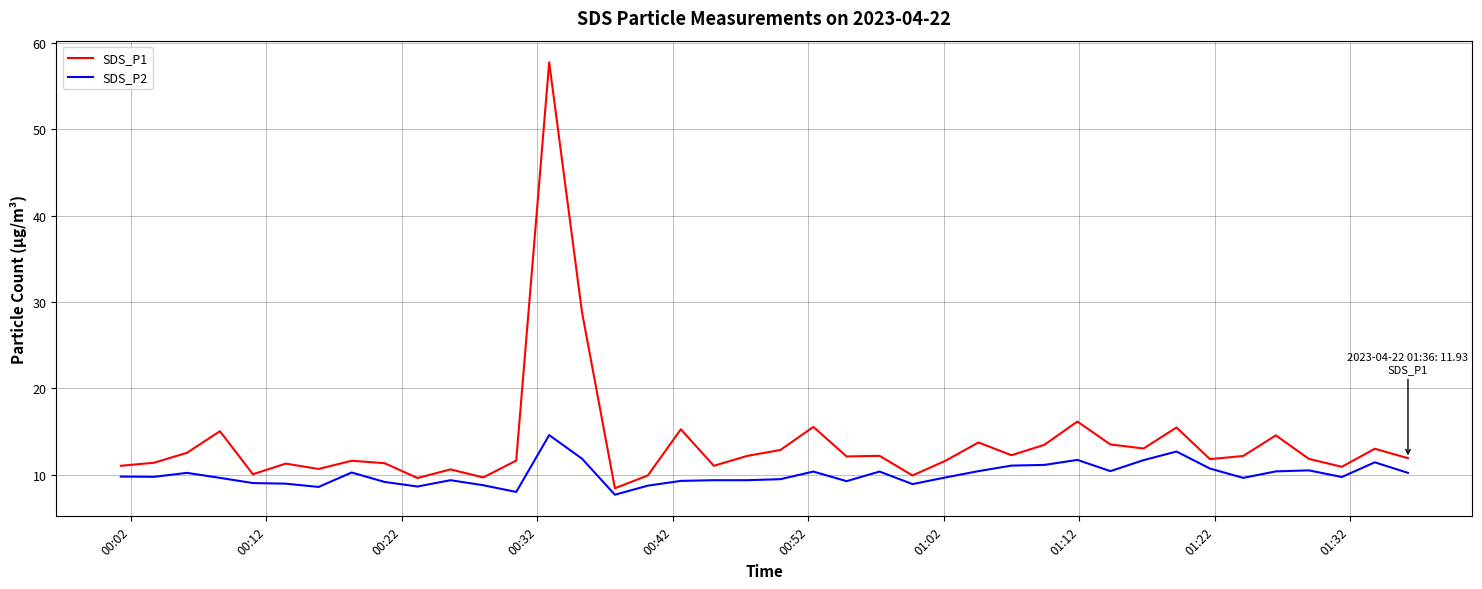

Which series has the largest total across all categories?

SDS_P1